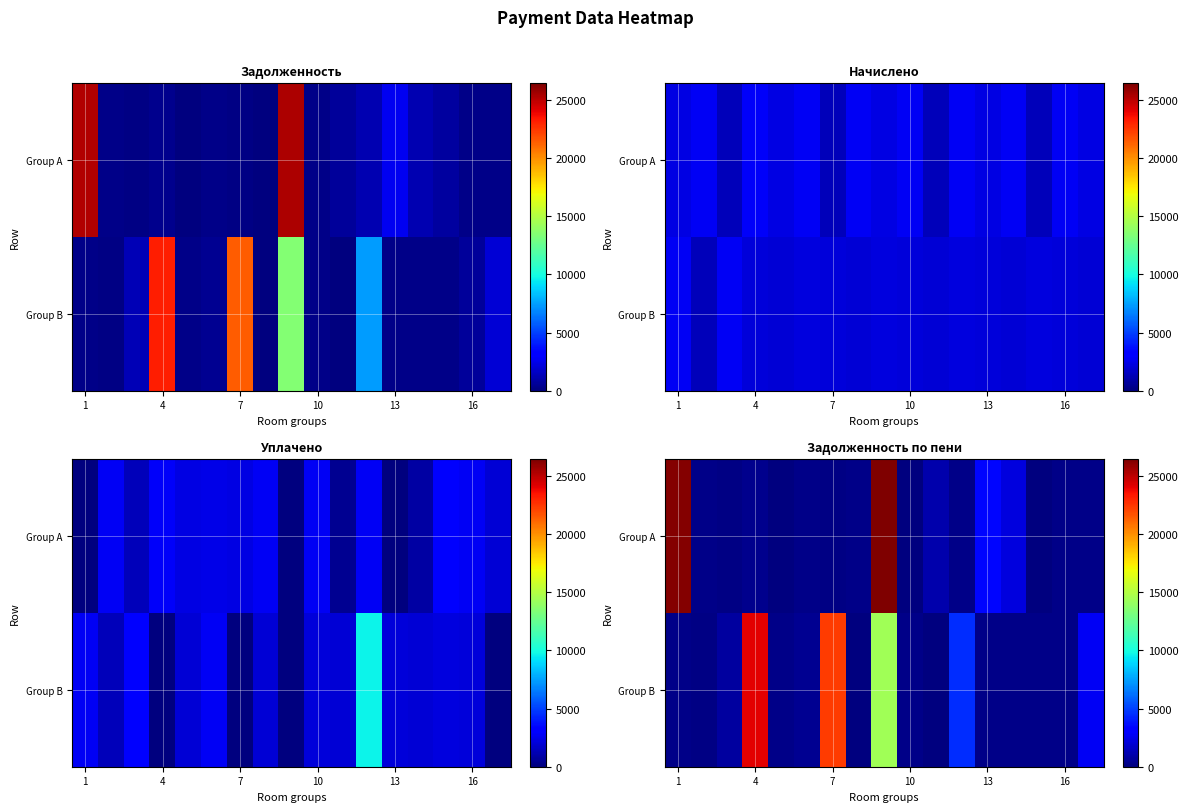

What is the maximum value shown in the chart?

26408.0